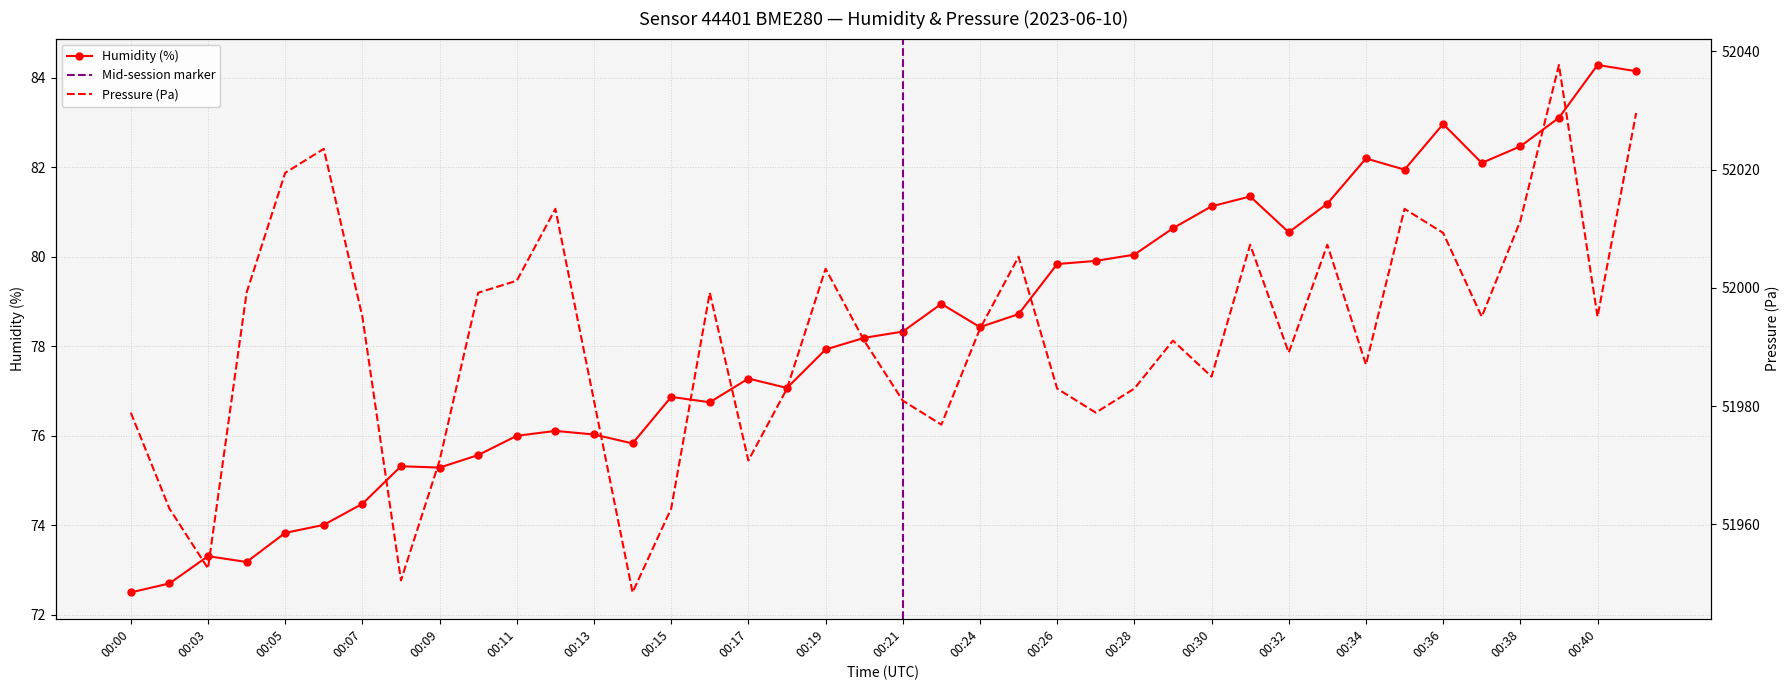

What is the greatest value displayed?

52037.7